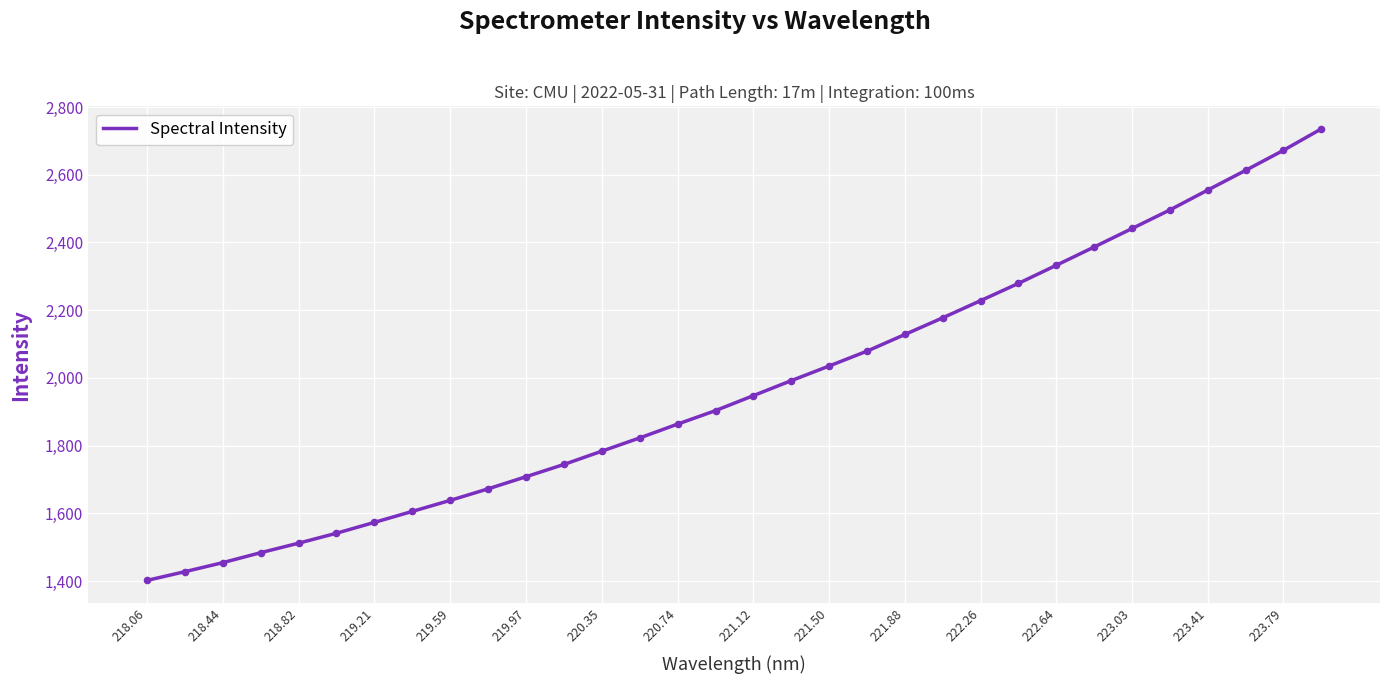

What is the maximum value shown in the chart?

2735.5